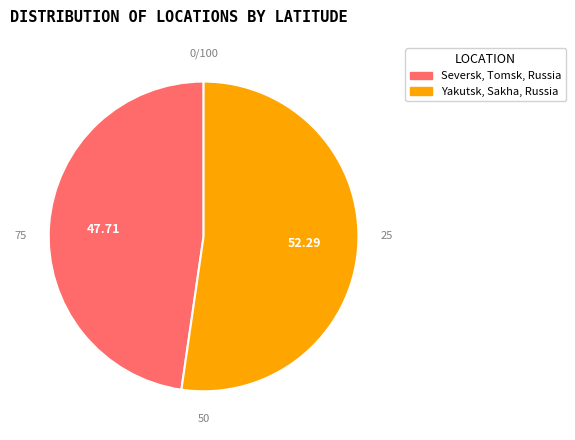

Is Yakutsk, Sakha, Russia the majority of the pie?

Yes